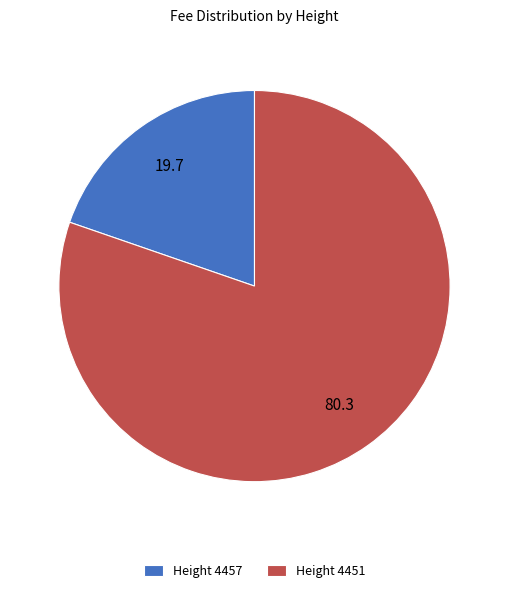

Is there a majority slice in this chart?

Yes